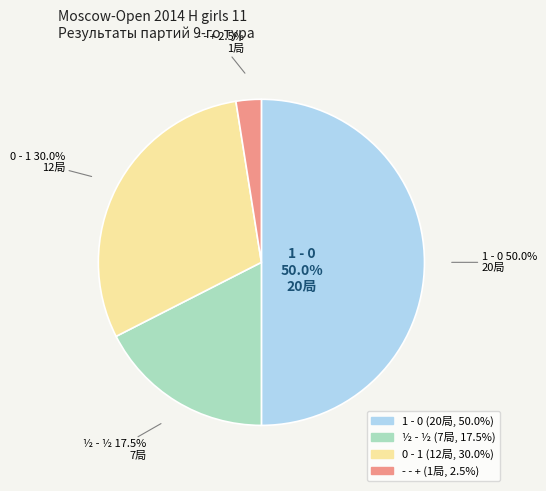

How much of the chart is everything except - - +?

97.5%